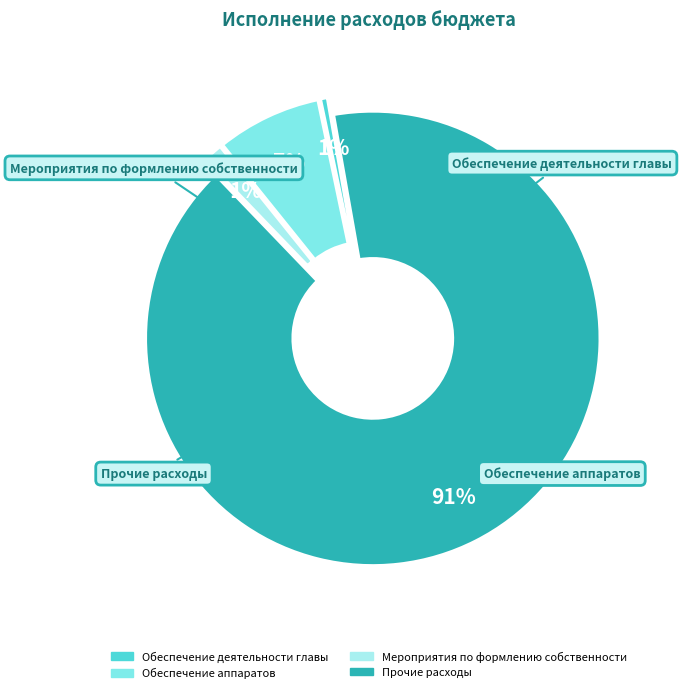

To the nearest percent, what is the difference between the largest and smallest slice percentages?

90%